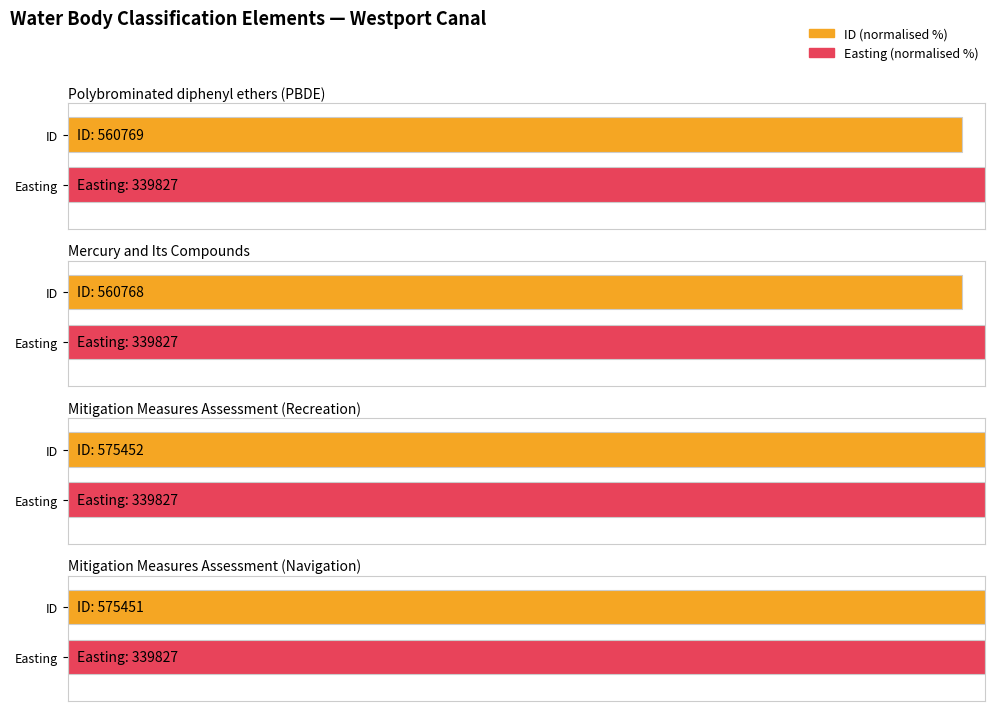

What is the label of the 2nd bar from the left?

Mercury and Its Compounds